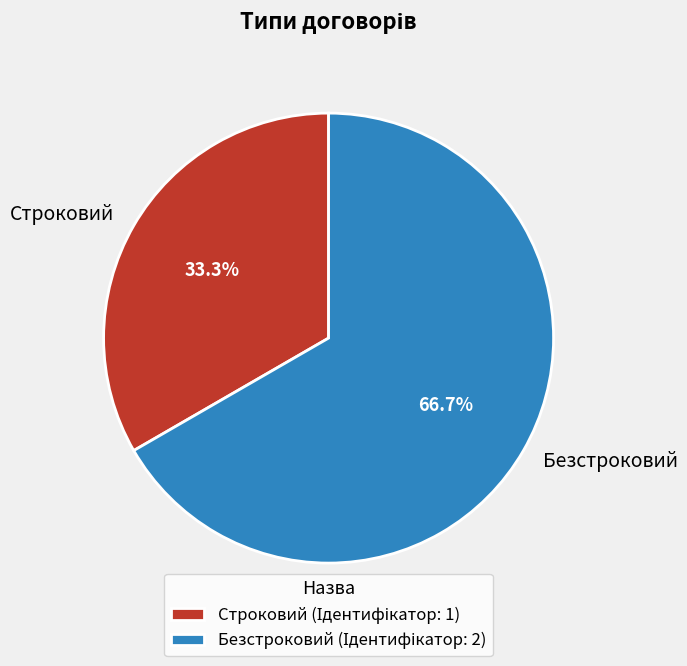

Does Безстроковий represent more than half of the total?

Yes